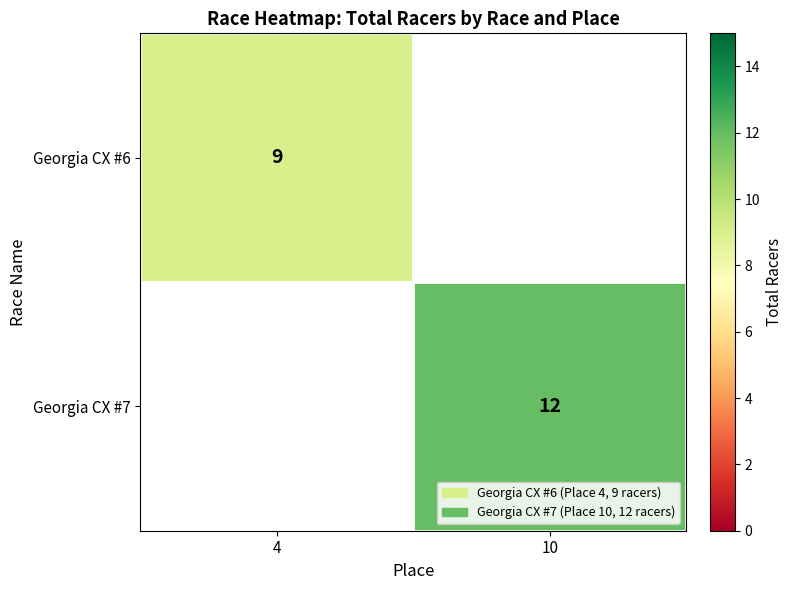

The value of Georgia CX #6 at 4 is 9. True or false?

True